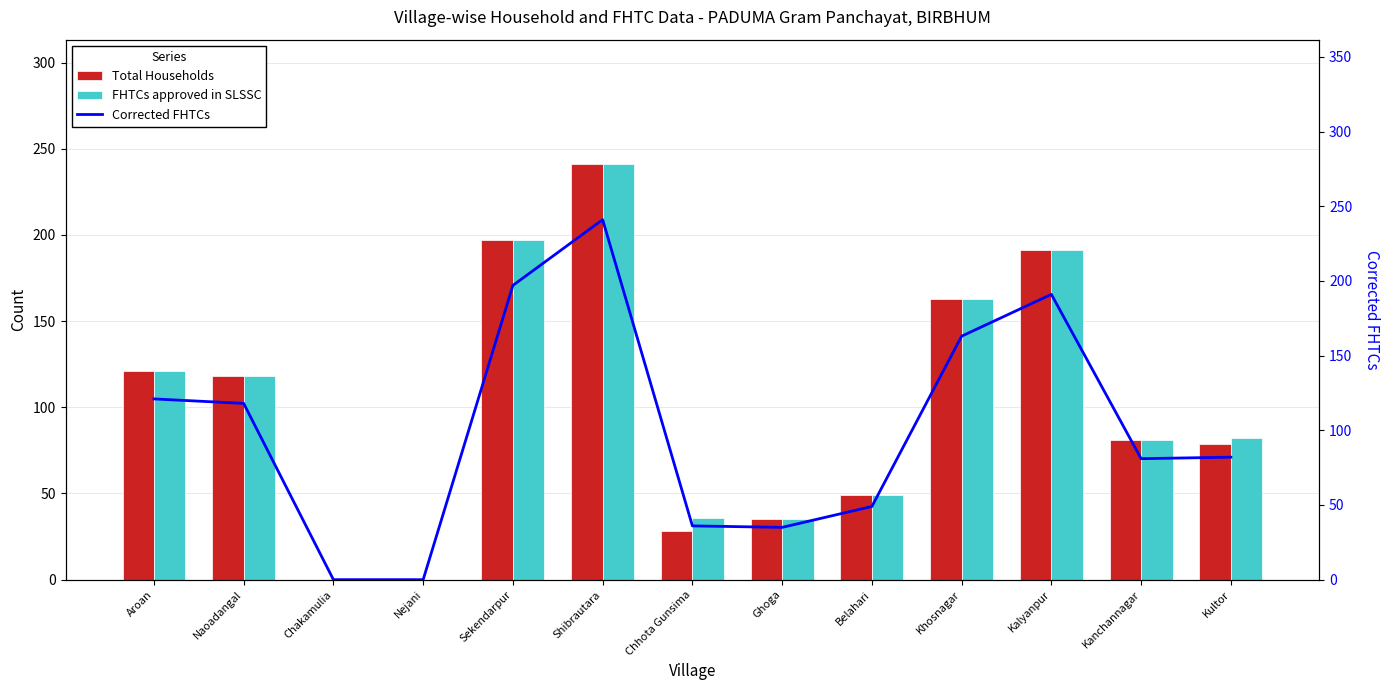

What is the sum of the Corrected FHTCs values at Chhota Gunsima and Ghoga?

71